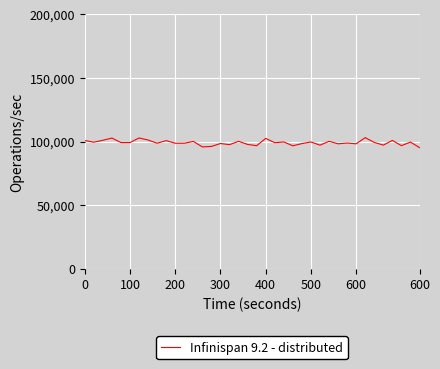

What is the difference between the maximum and minimum values?

7863.9